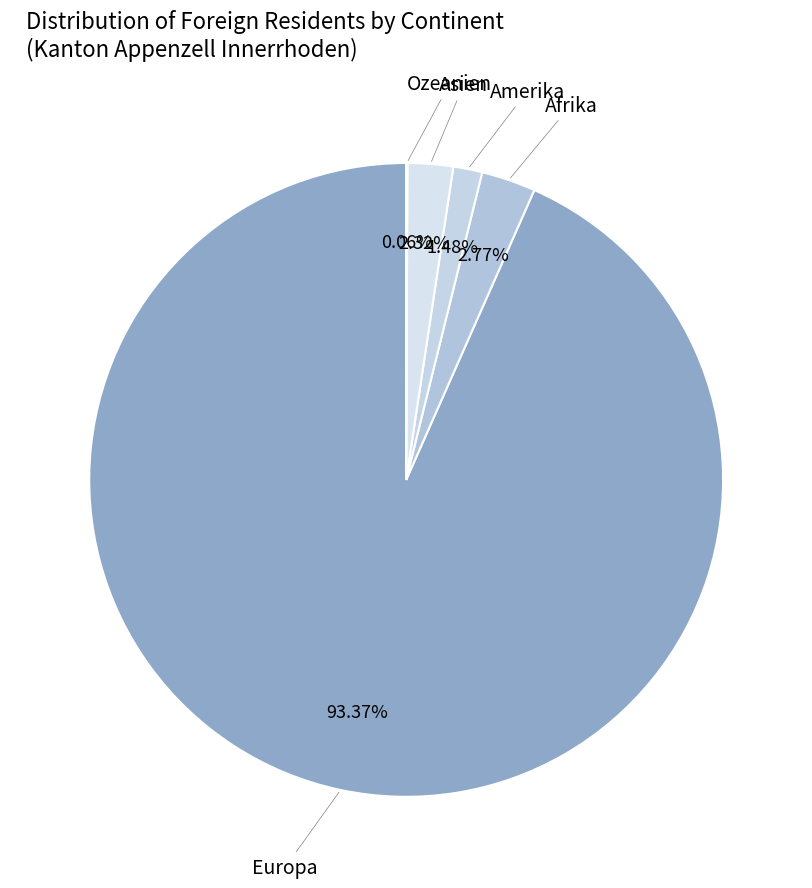

The Asien slice represents 7% of the pie. True or false?

False